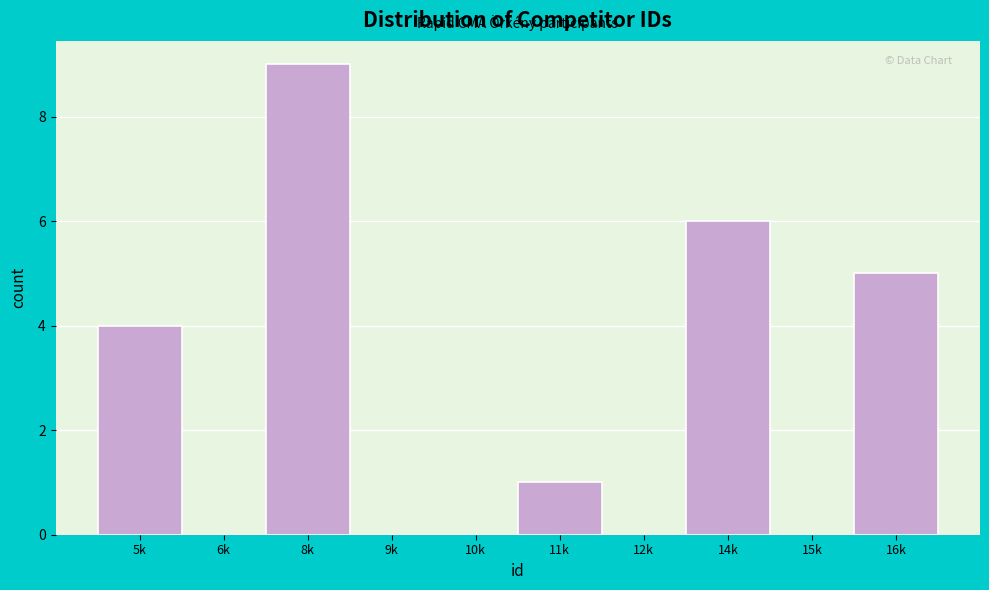

Reading right to left, what are all the values shown in this chart?

16k=5	15k=0	14k=6	12k=0	11k=1	10k=0	9k=0	8k=9	6k=0	5k=4